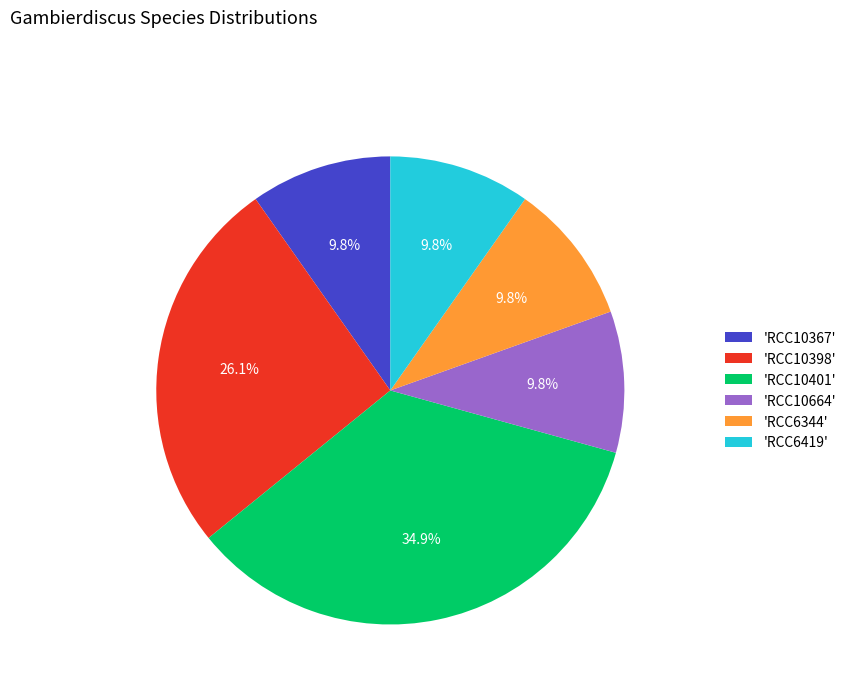

How many segments does this pie chart have?

6